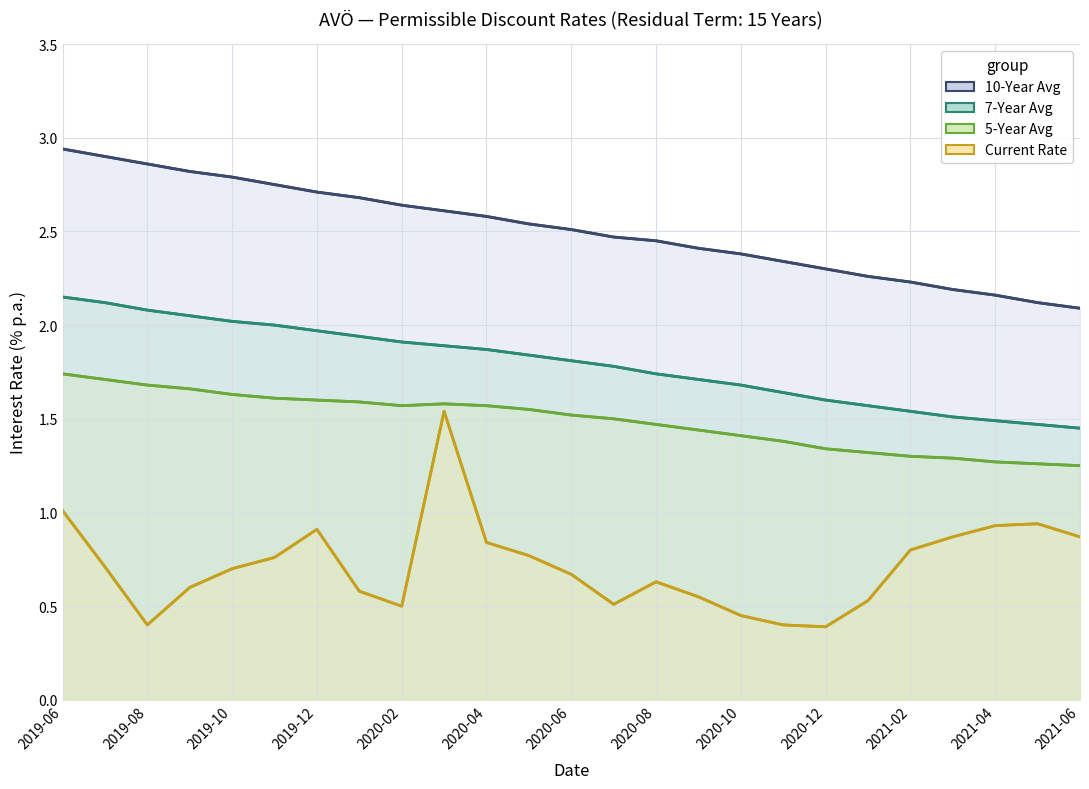

Which series changed the most between 2020-06 and 2020-10?

Current Rate